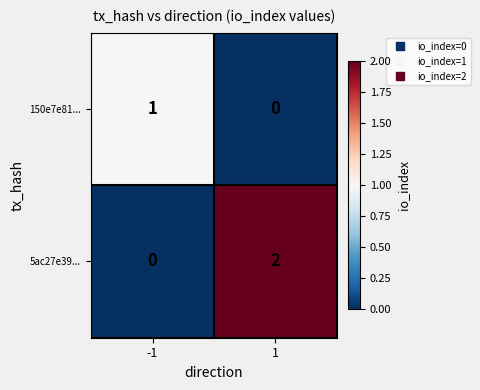

Rank the series at 1 from highest to lowest value.

5ac27e39..., 150e7e81...